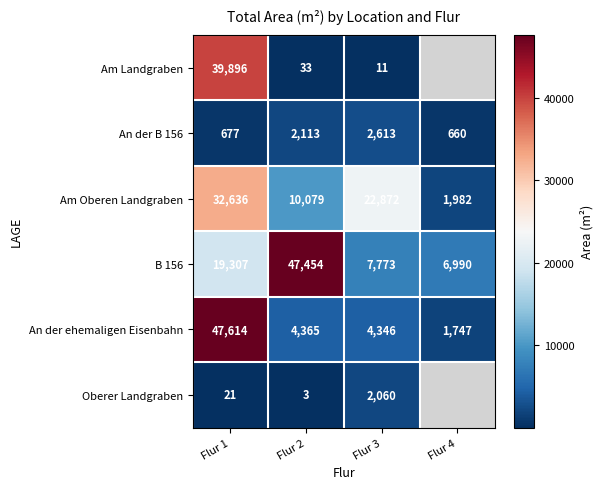

What is the difference between the Am Oberen Landgraben values at Flur 2 and Flur 1?

22557